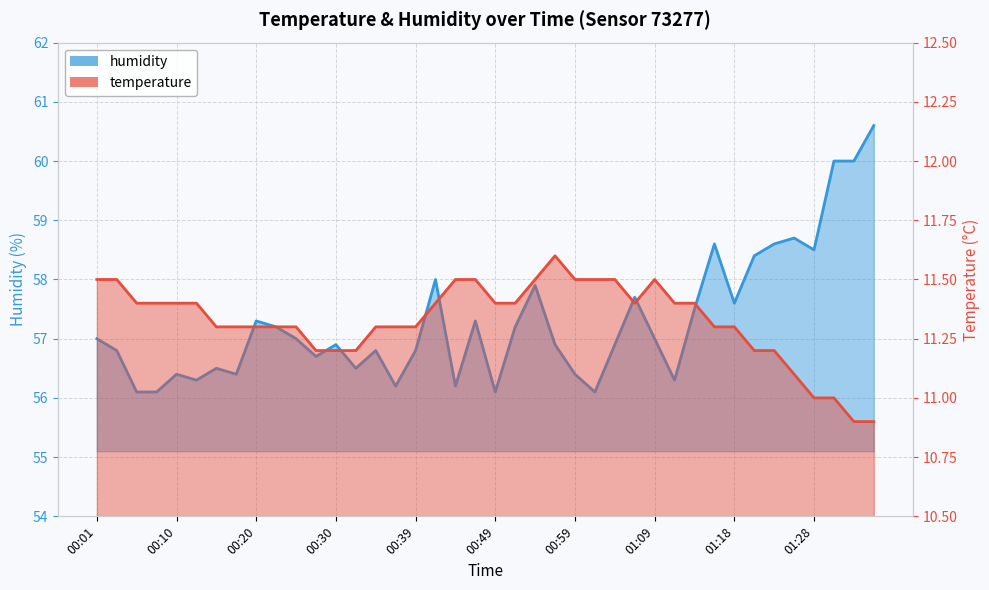

Where is humidity nearest to the value 58?

00:42